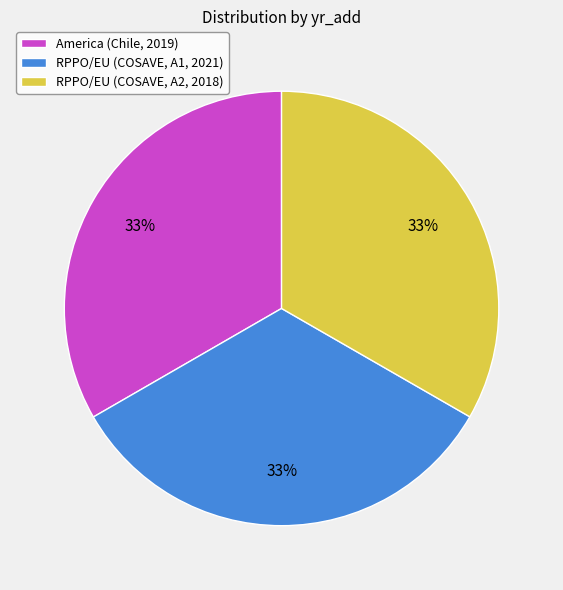

Count the number of slices in the pie.

3